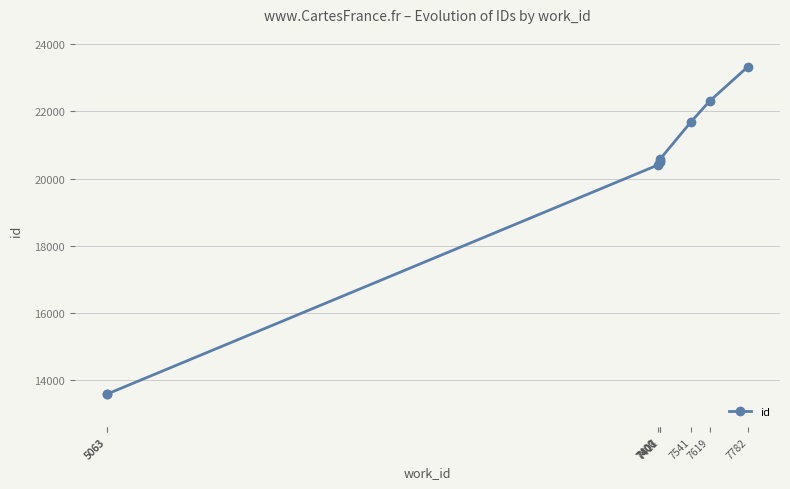

What is the value of the 7th point from the left?

21689